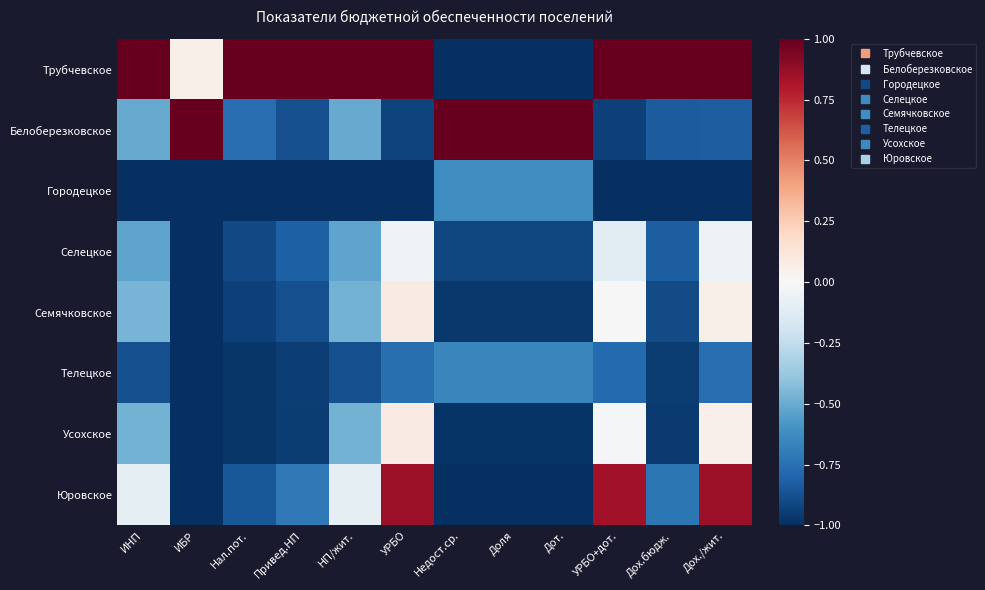

Between Недост.ср. and Дот., which series saw the biggest shift?

Городецкое